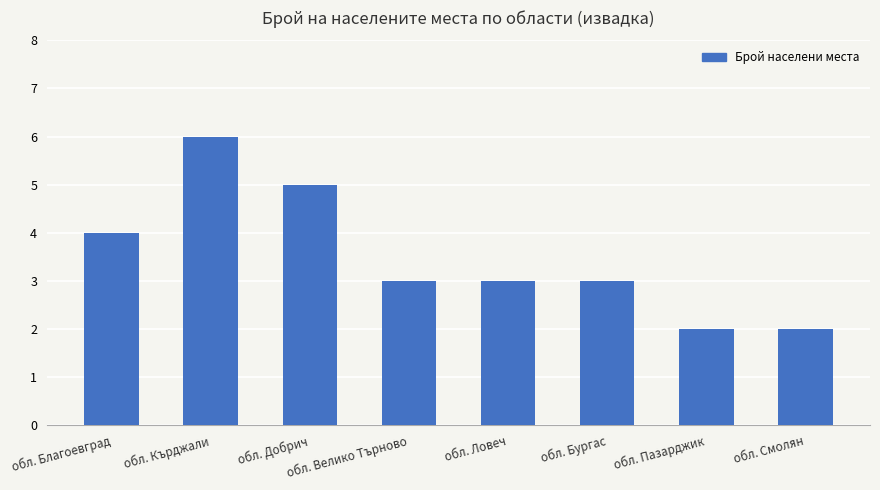

What is the sum of the values at обл. Кърджали and обл. Велико Търново?

9